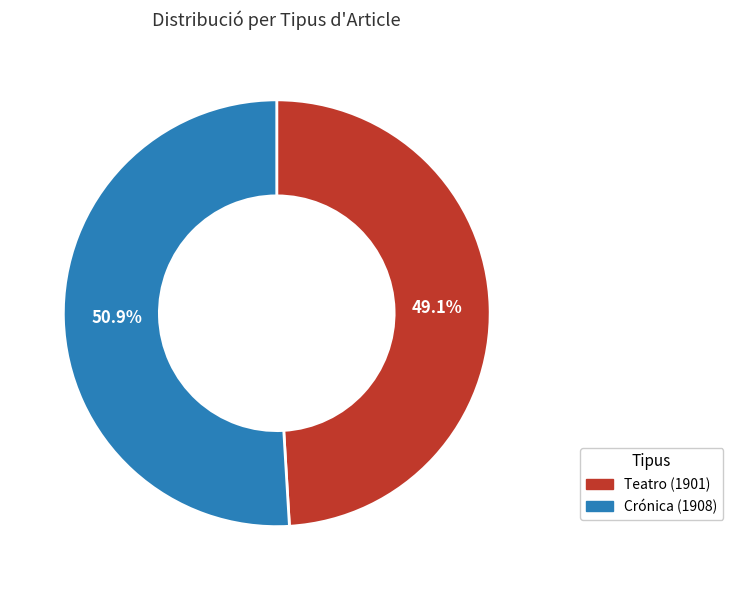

To the nearest percent, what percentage of the pie is Crónica (1908)?

51%